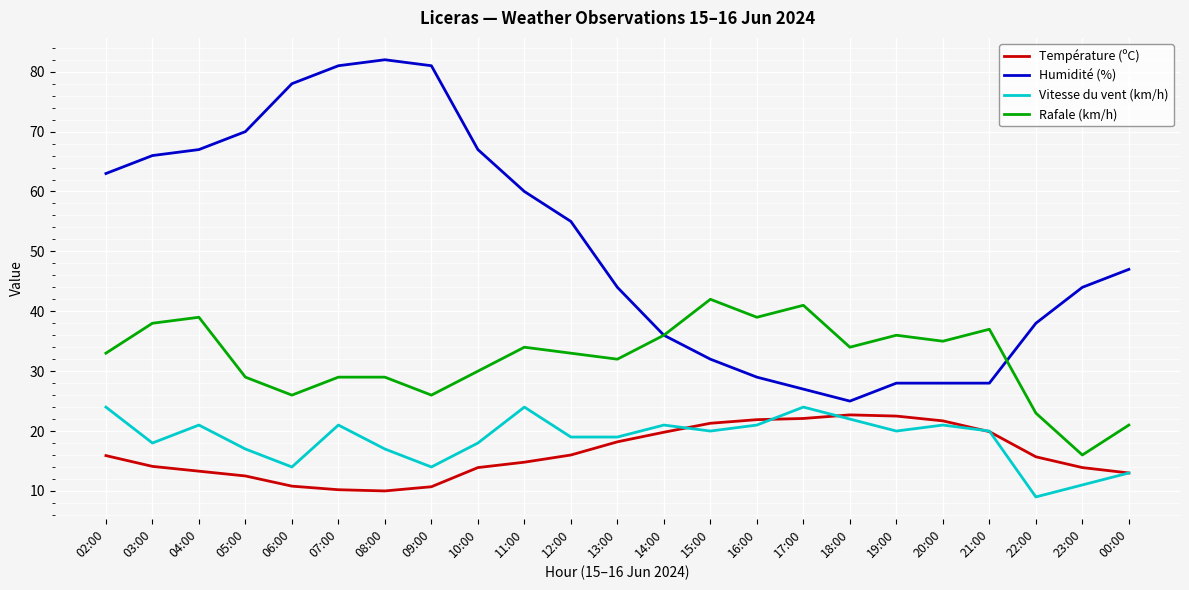

Which series has the largest range (max minus min)?

Humidité (%)